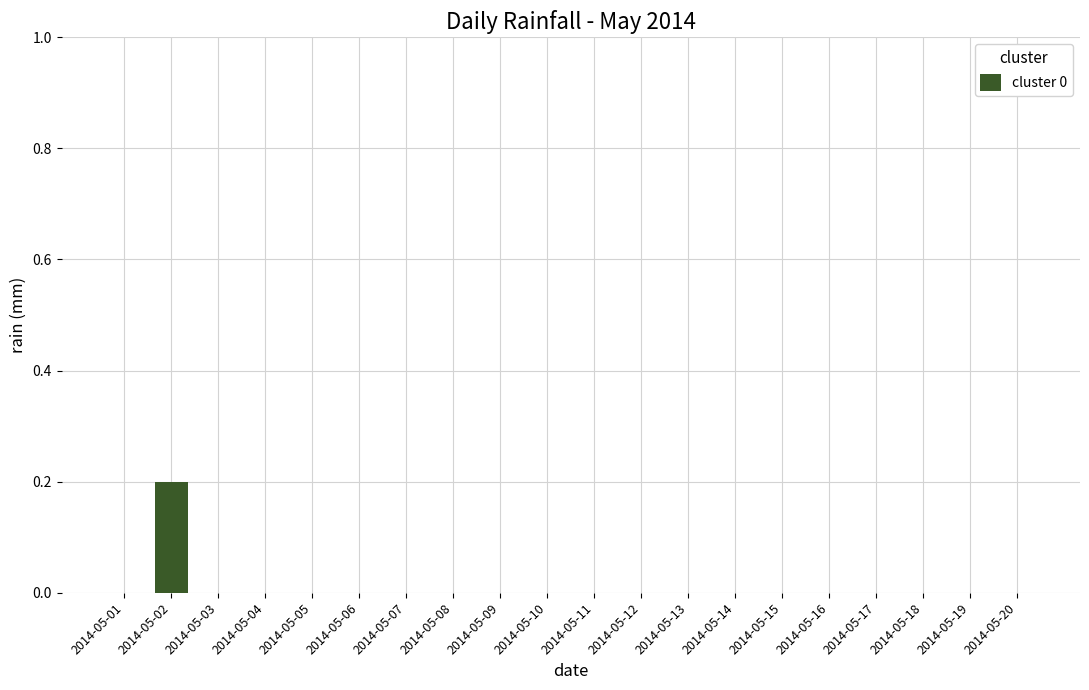

Reading right to left, extract all data points from this chart.

0.0	0.0	0.0	0.0	0.0	0.0	0.0	0.0	0.0	0.0	0.0	0.0	0.0	0.0	0.0	0.0	0.0	0.0	0.2	0.0